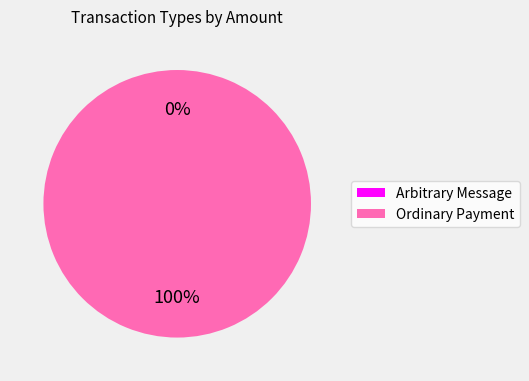

To the nearest percent, what is the average slice percentage?

50%